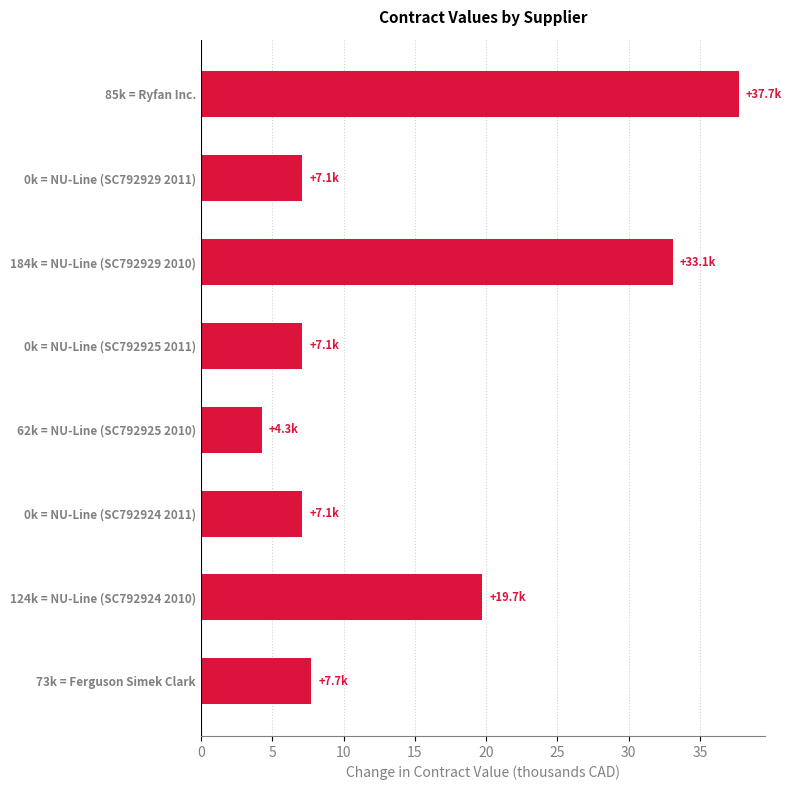

The chart shows a value of 33.1 at 184k = NU-Line (SC792929 2010). True or false?

True